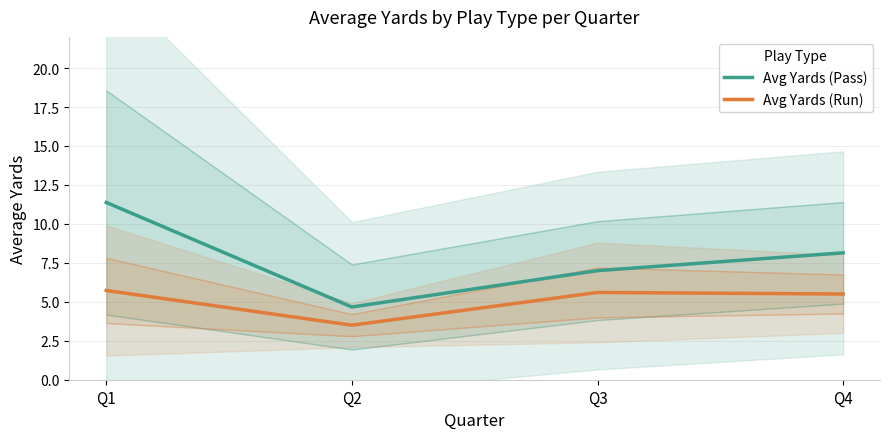

What is the maximum value shown in the chart?

11.4